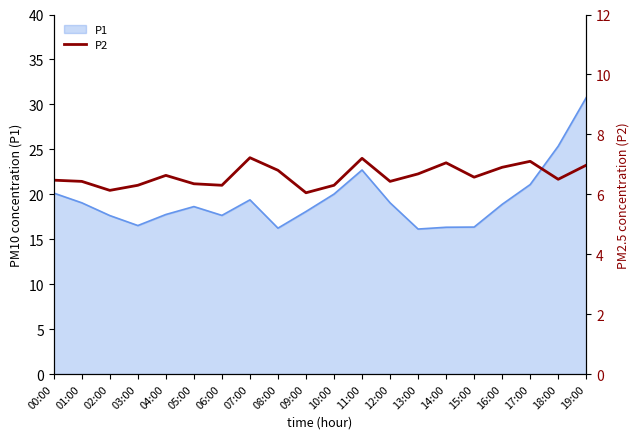

How many points are lower than both their immediate neighbors (excluding endpoints)?

6